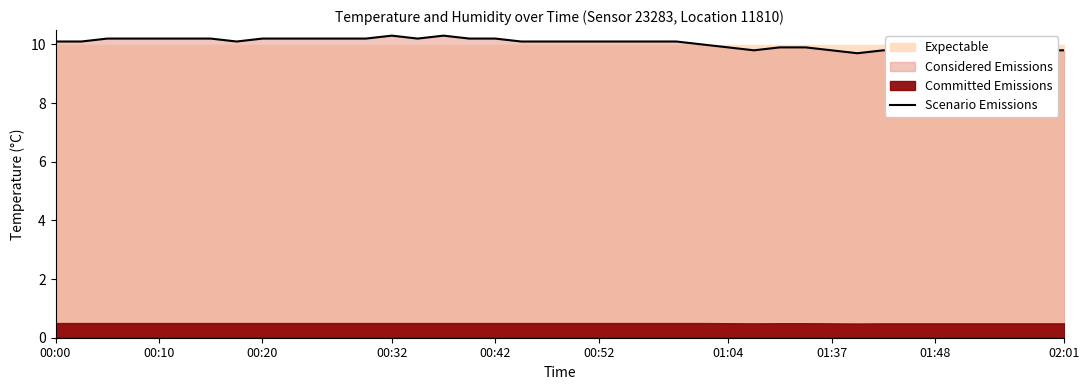

What is the lowest value of the Scenario Emissions series?

9.7